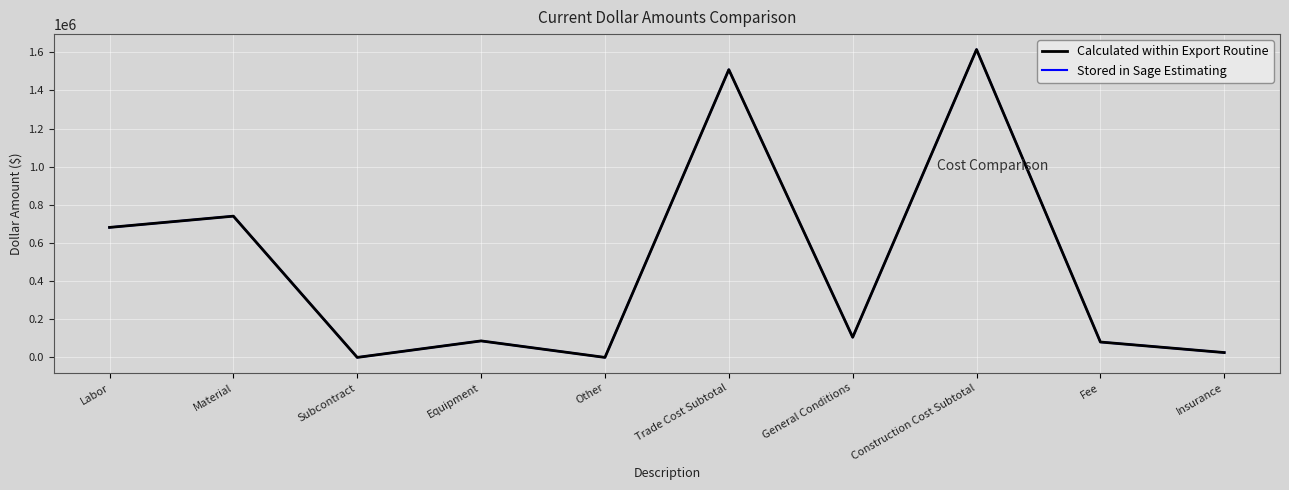

Does the chart display data point markers on the line(s)?

No